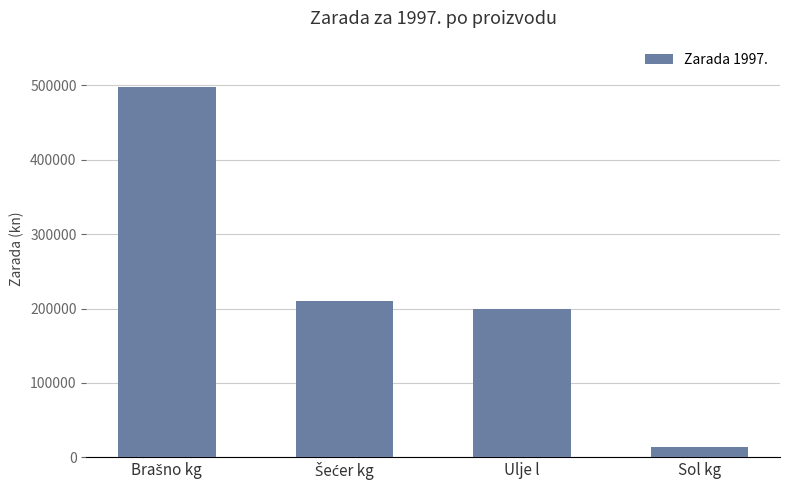

Are the bars grouped side by side (vs. stacked)?

No